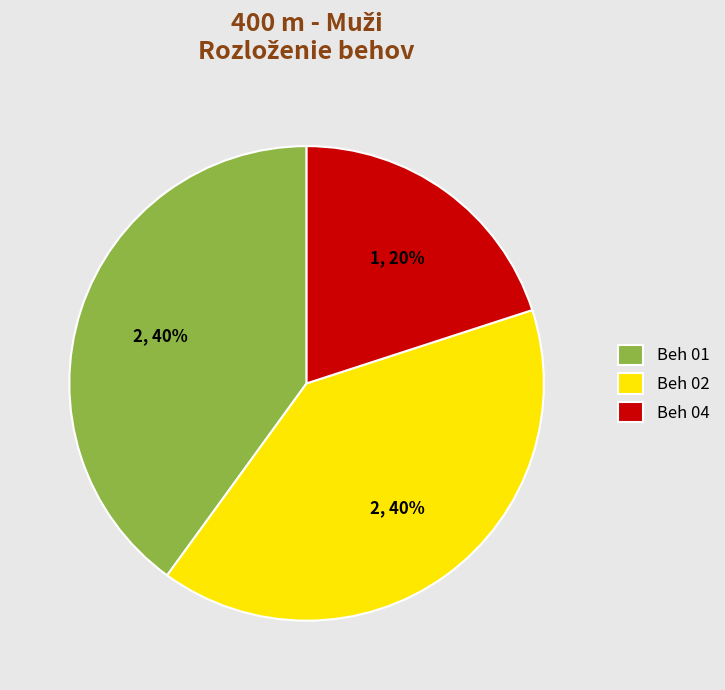

Is it true that Beh 04 is 20% of the pie?

True